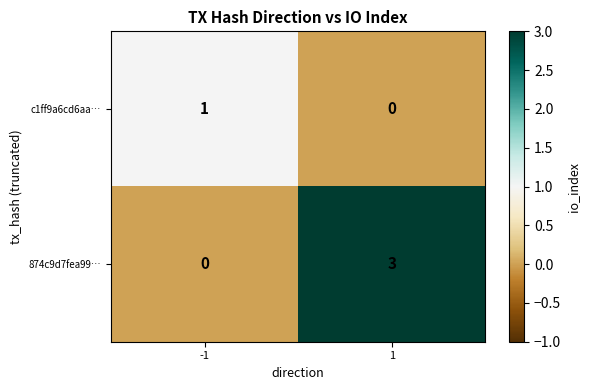

Which series has the largest total across all categories?

874c9d7fea99…